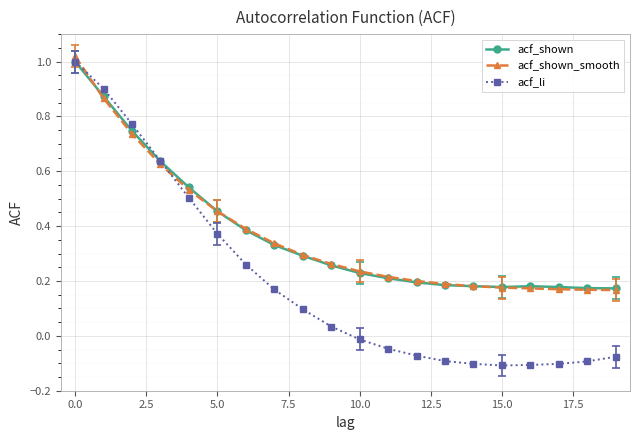

Which series has the largest range (max minus min)?

acf_li